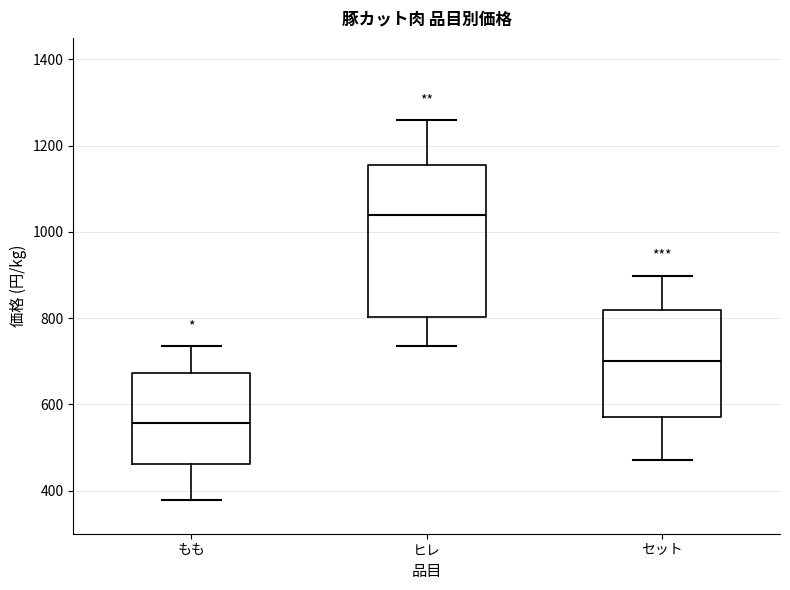

Which box's median line is the highest?

ヒレ